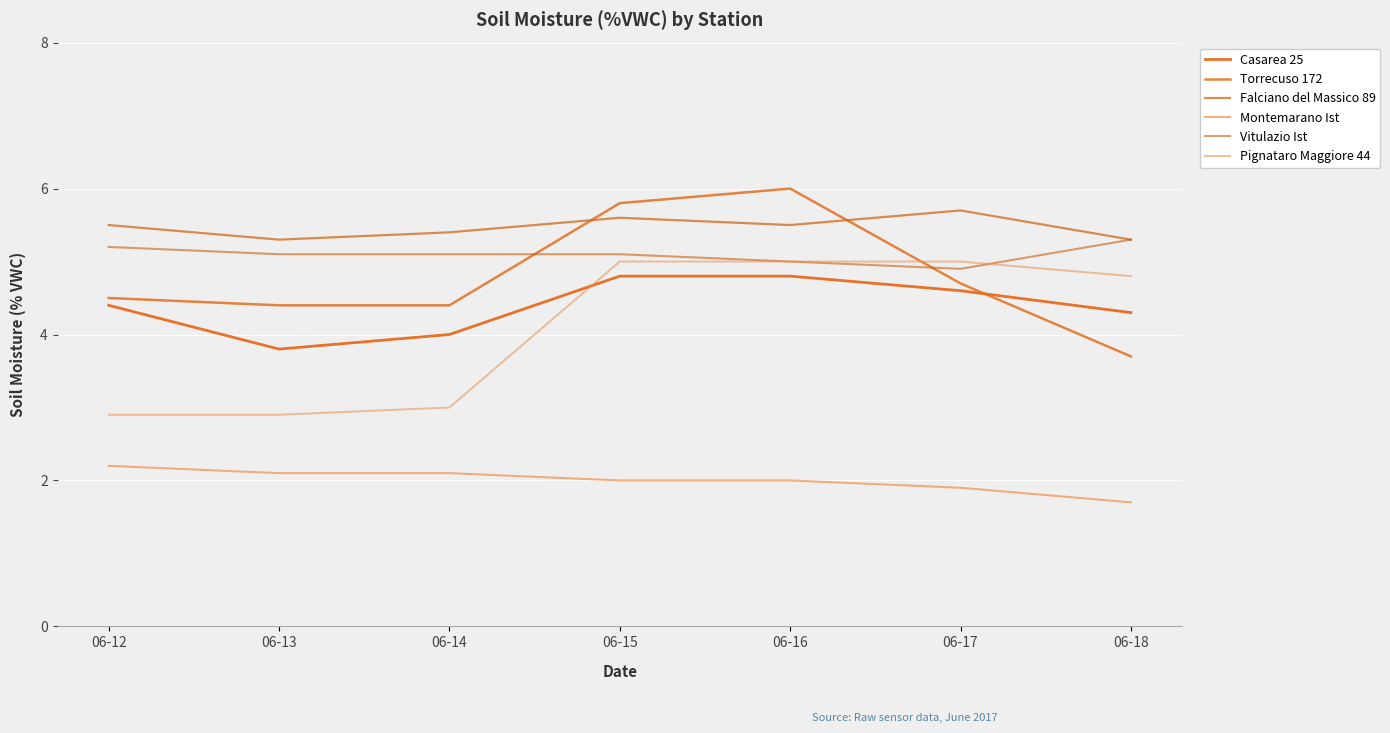

How many lines are shown in the chart?

6